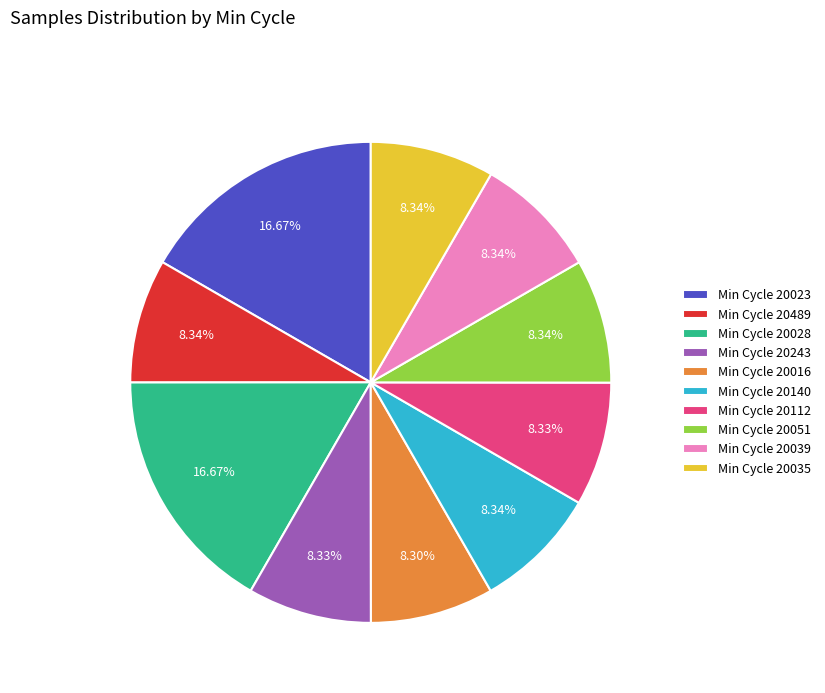

Count the number of slices in the pie.

10